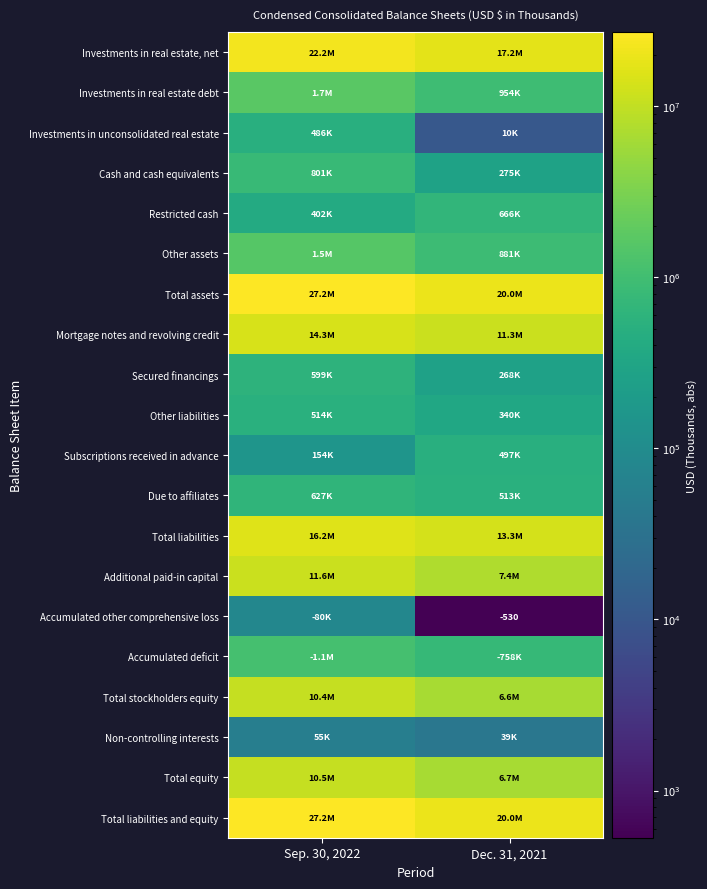

The Total liabilities series shows 13267211 at Dec. 31, 2021. True or false?

True